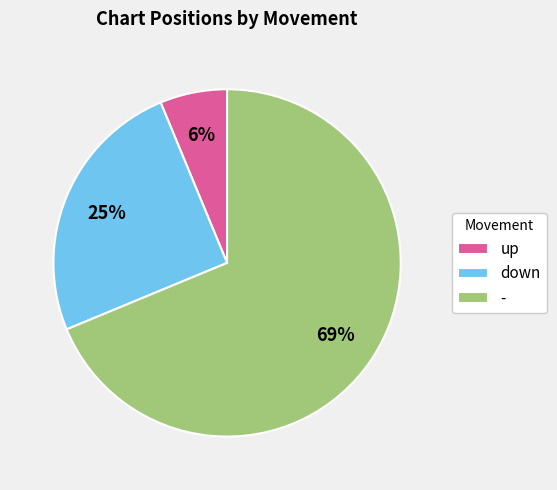

Combined, do down and up account for over 50%?

No